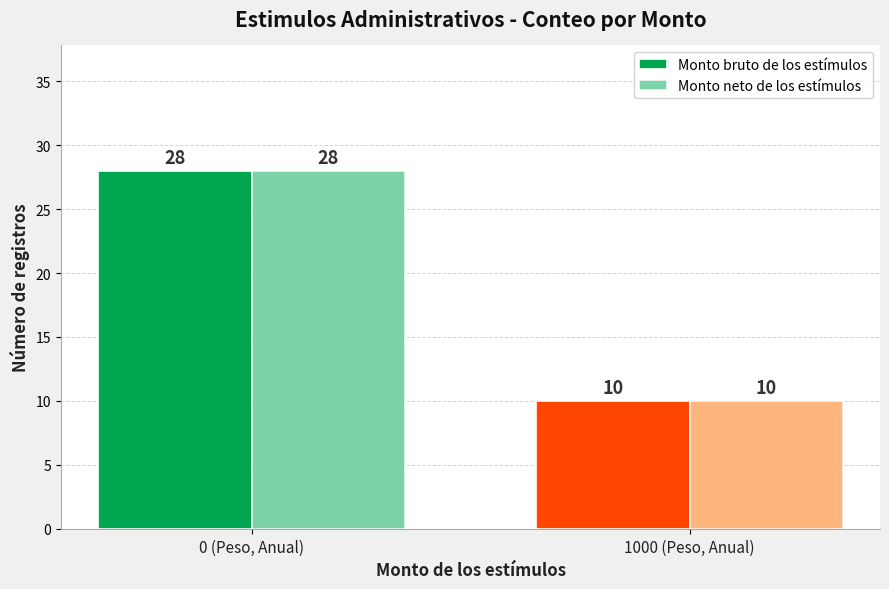

What is the sum of all Monto neto de los estímulos values?

38